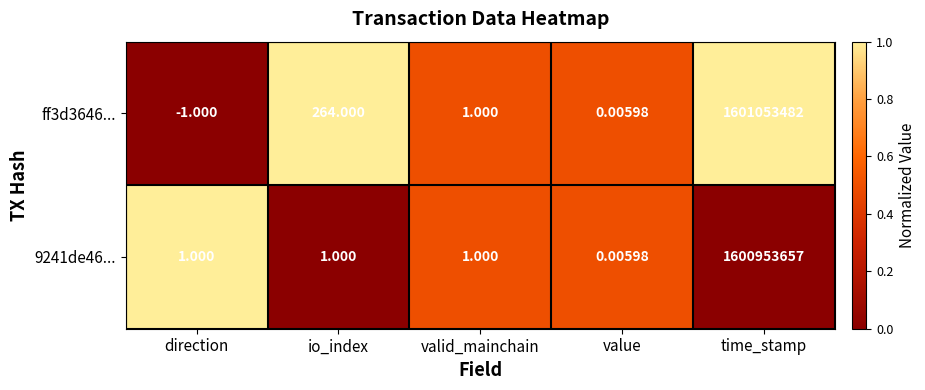

At which label does 9241de46... reach its peak?

time_stamp